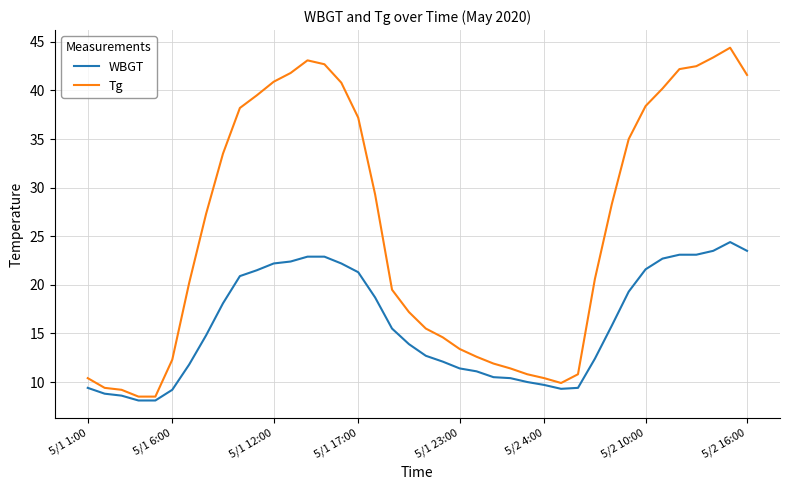

Which series has the widest spread of values?

Tg